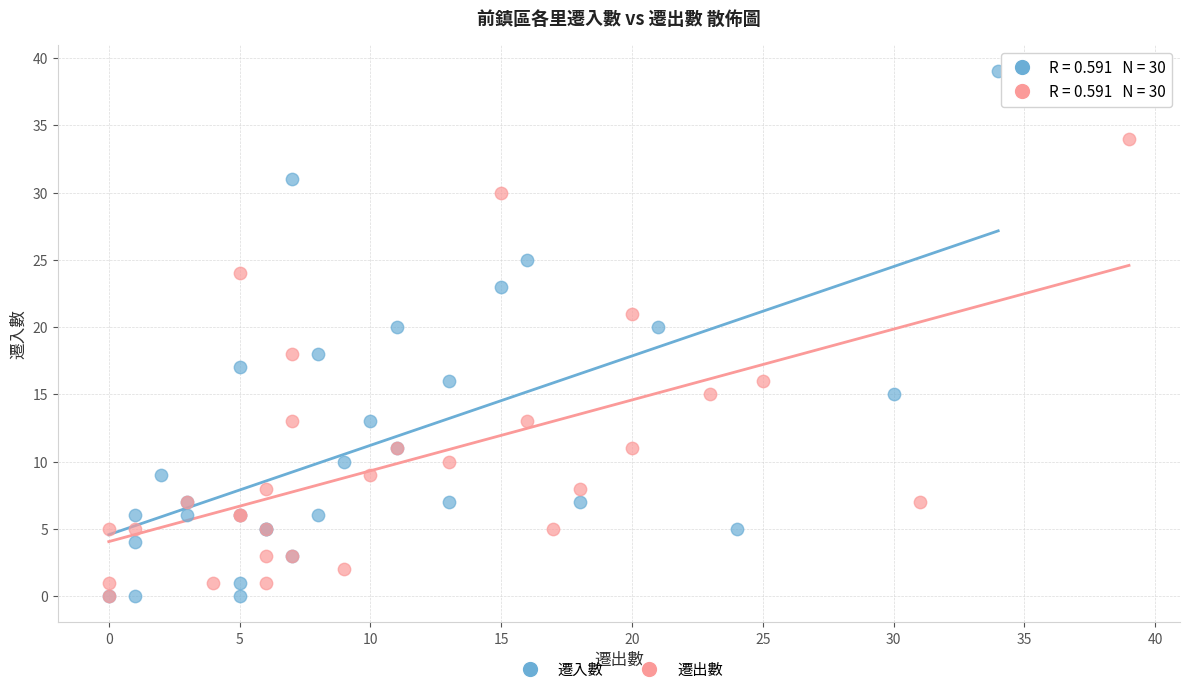

Which series contains the highest Y value?

遷入數